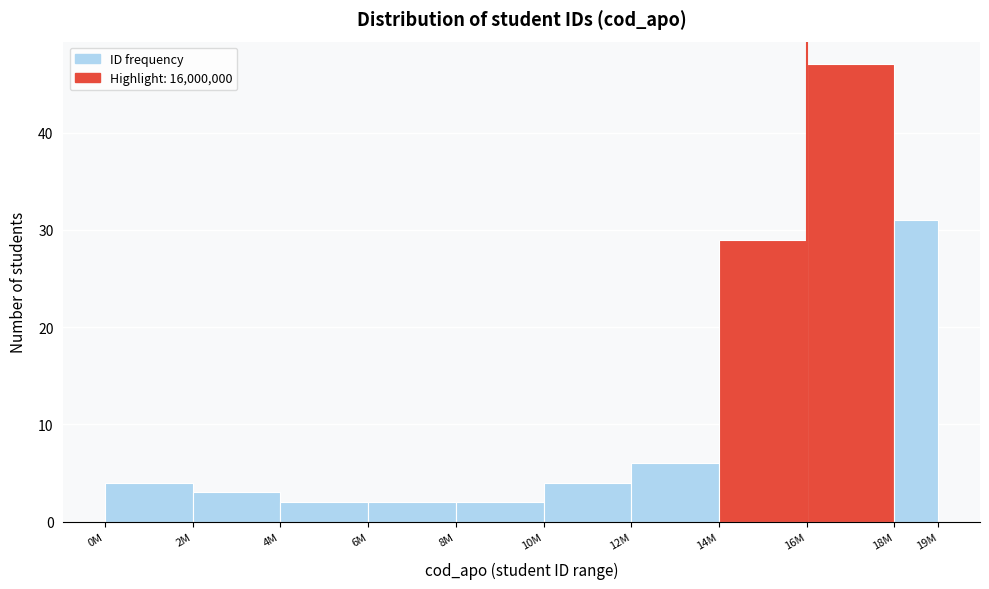

Reading left to right, transcribe all the data shown in this chart.

0M=4	2M=3	4M=2	6M=2	8M=2	10M=4	12M=6	14M=29	16M=47	18M=31